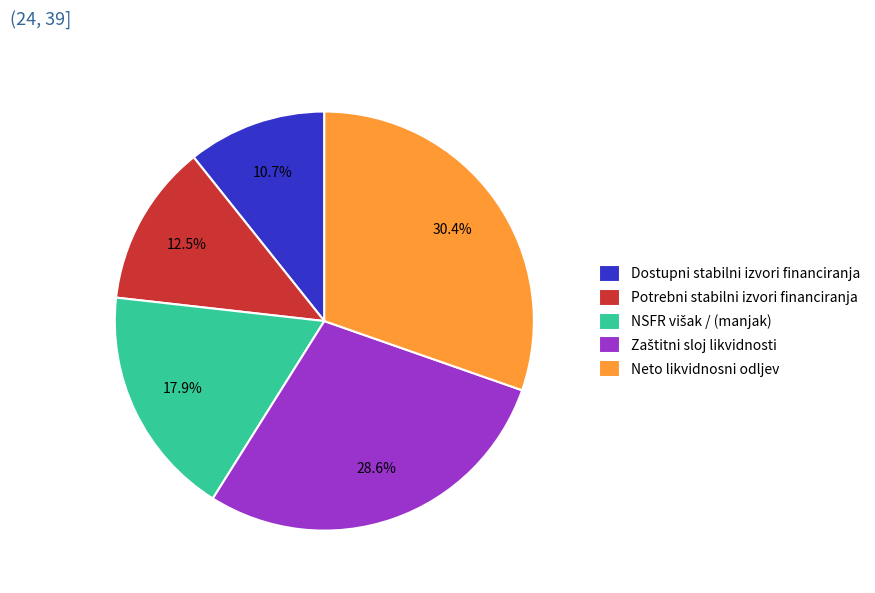

Is Potrebni stabilni izvori financiranja the majority of the pie?

No